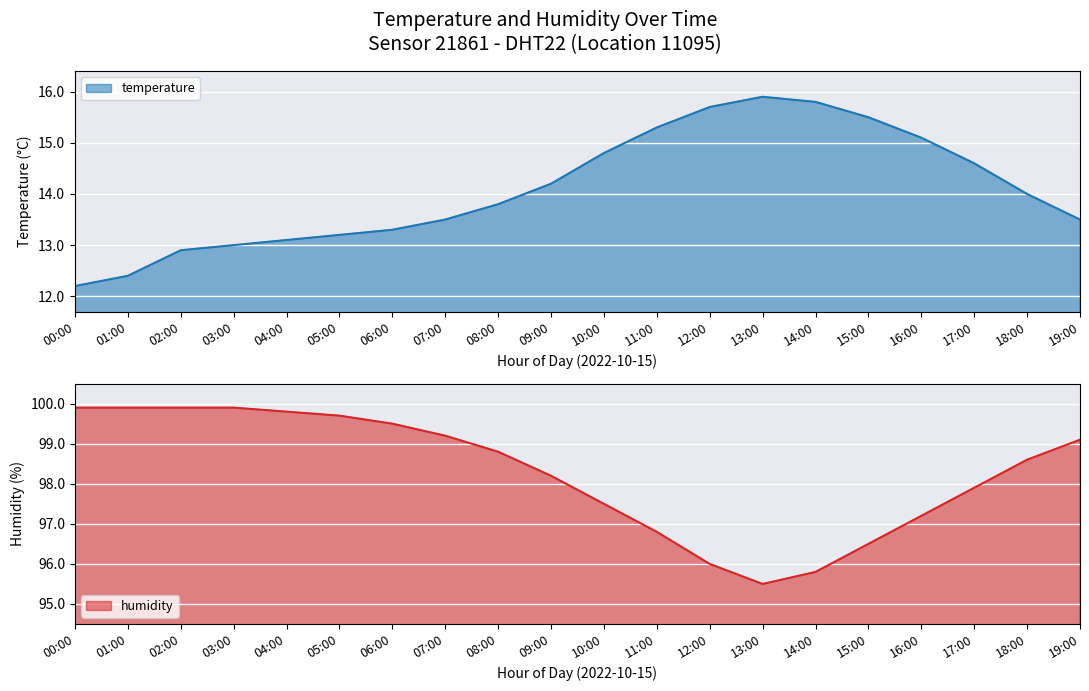

What is the label of the 12th point from the left?

11:00